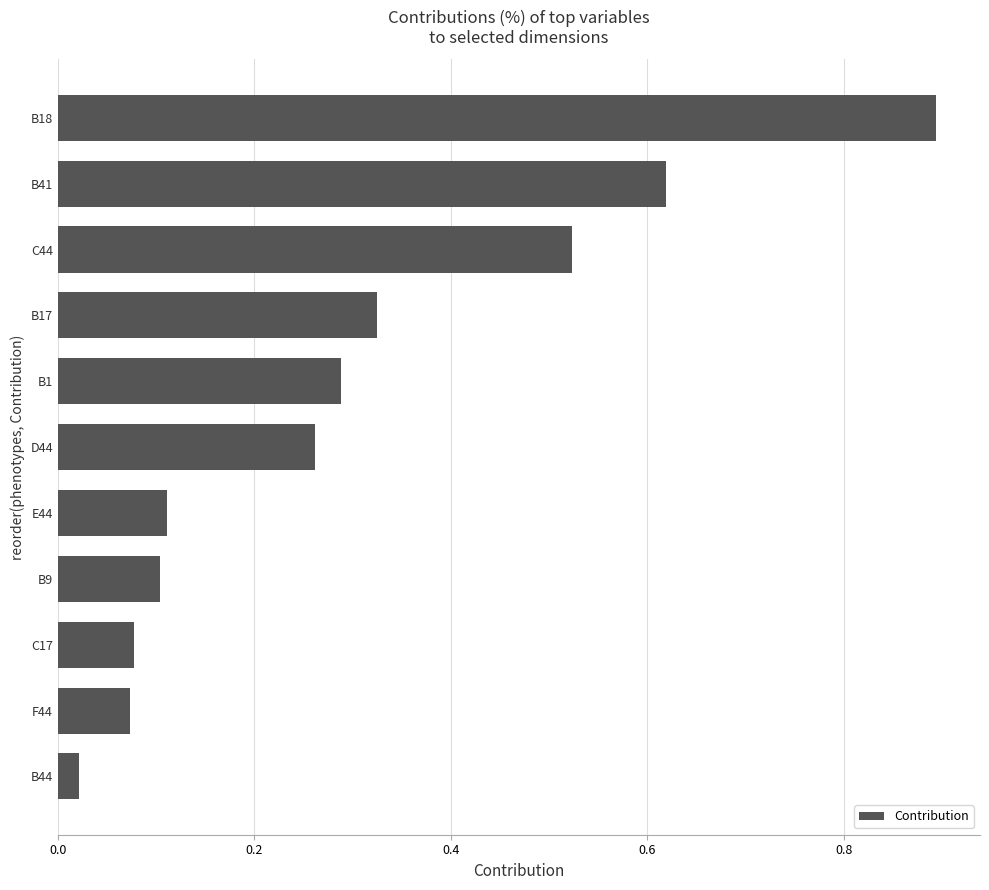

True or false: the data shows 0.1 at B9.

True